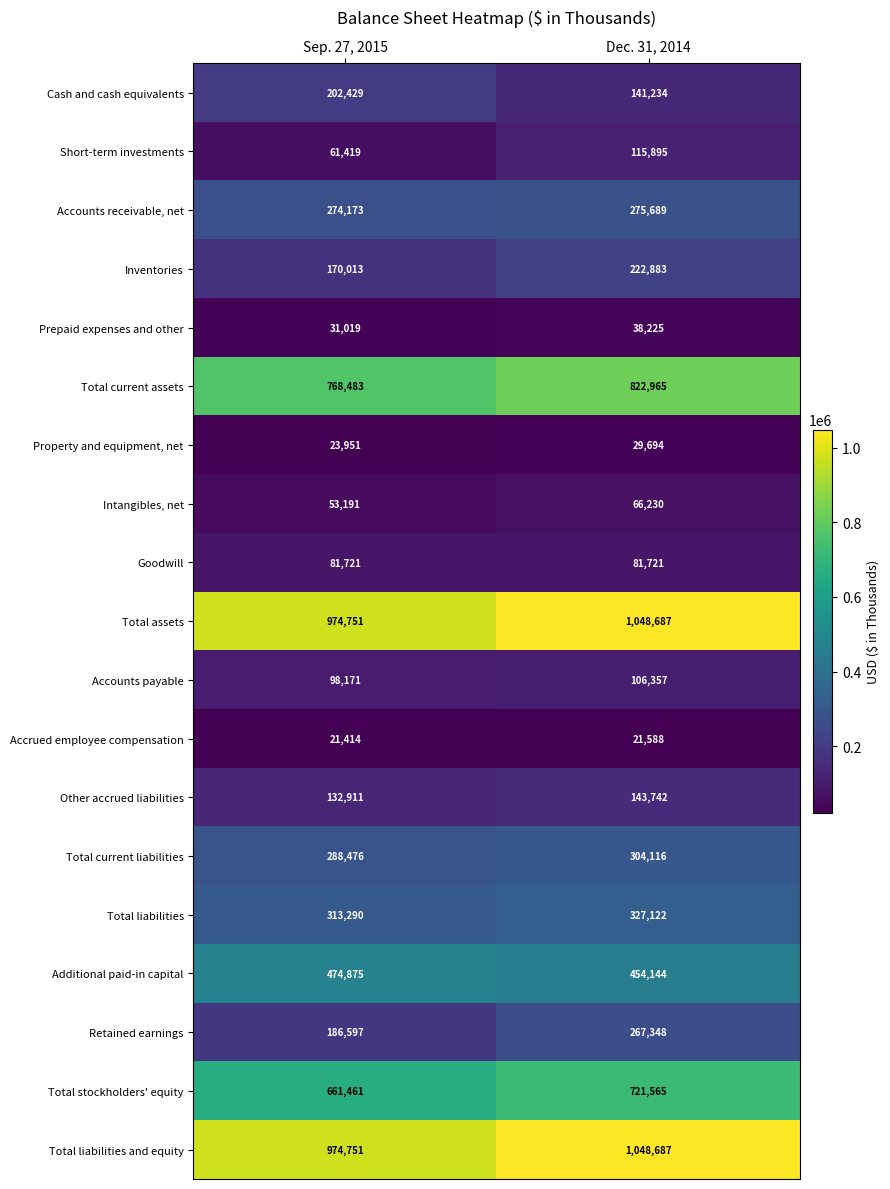

What is the minimum value shown in the chart?

21414